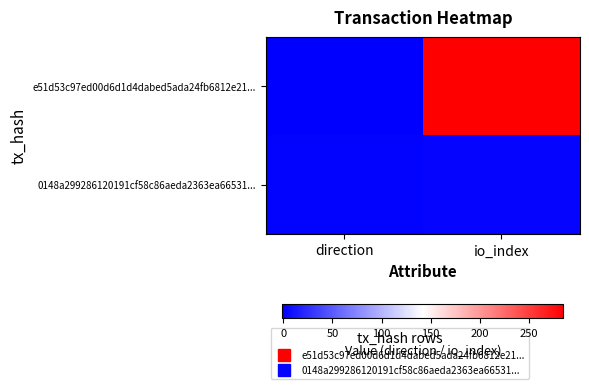

How many series are shown in this chart?

2